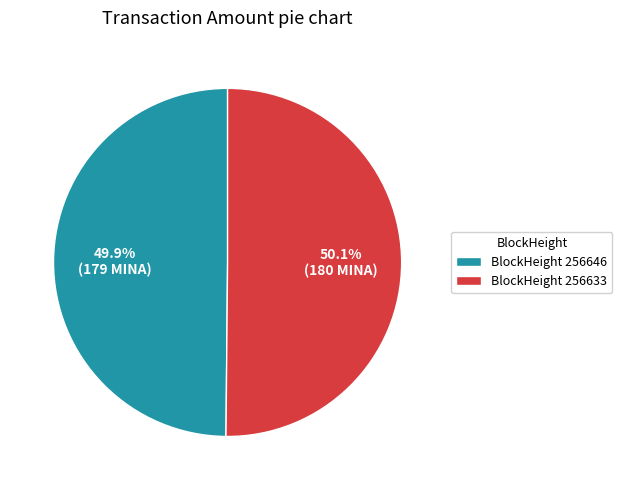

How many slices are in this pie chart?

2